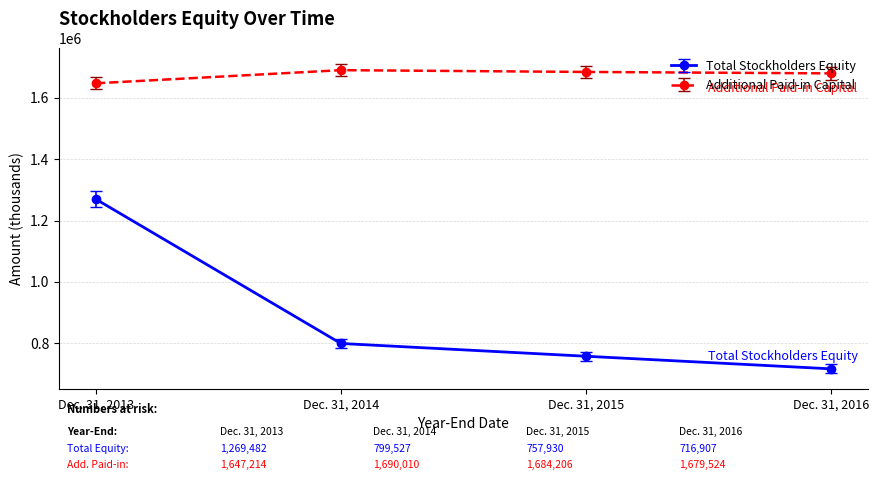

List the series in order of their overall mean, lowest first.

Total Stockholders Equity, Additional Paid-in Capital